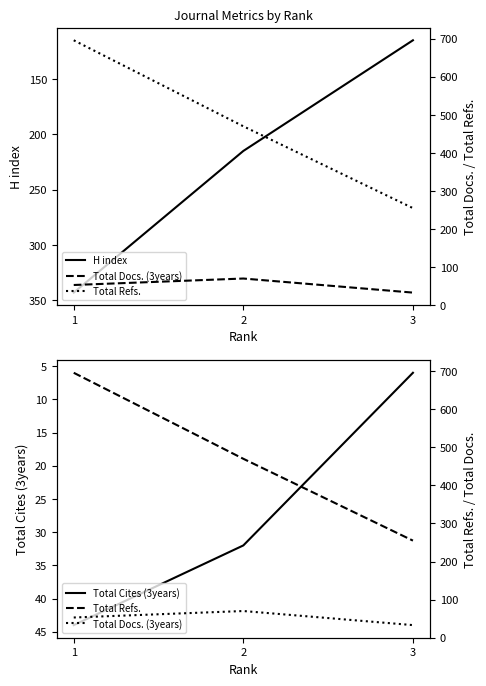

Is it true that Total Cites (3years) equals 16 at 2?

False